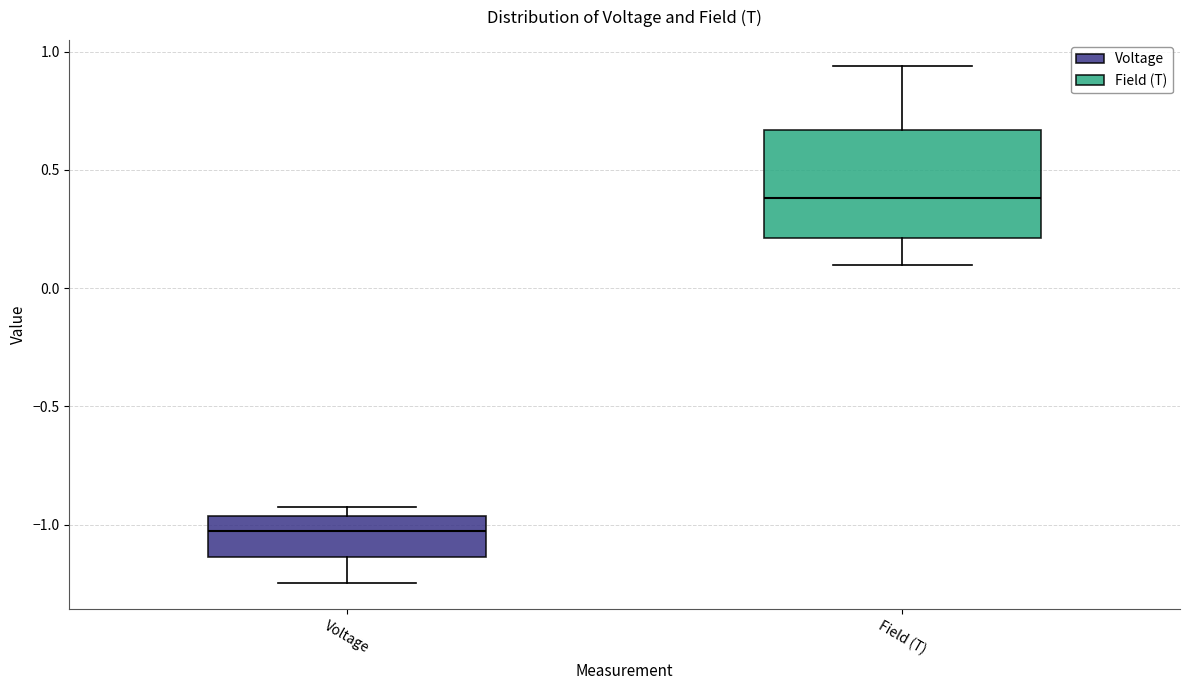

Where is the lower edge of the box for Voltage on the y-axis? The values are not printed on the chart, so give them approximately, as read against the axis.

-1.15